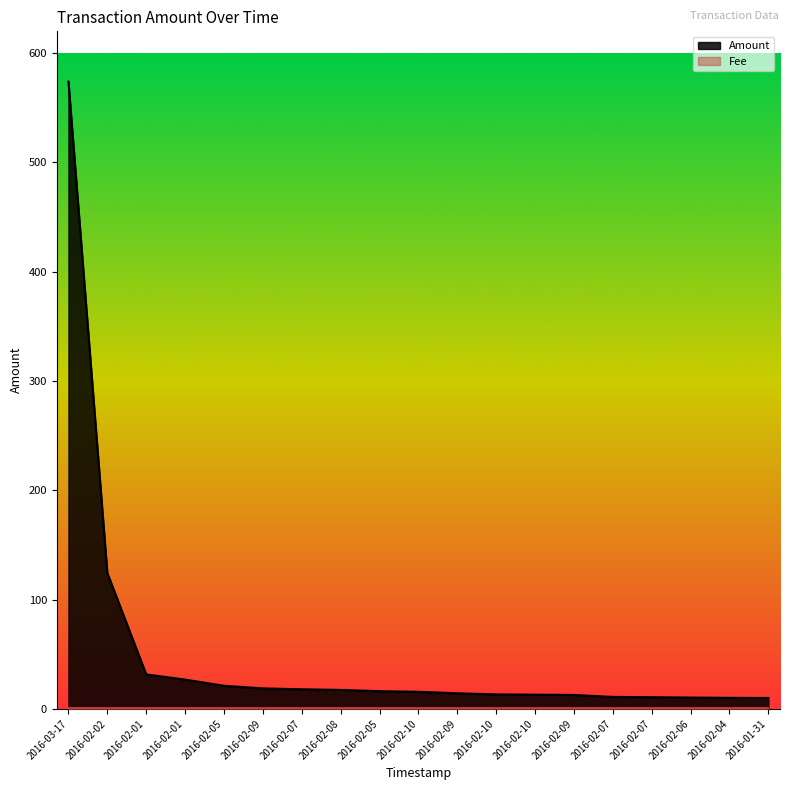

Rank the categories by value from lowest to highest.

2016-01-31, 2016-02-04, 2016-02-06, 2016-02-07, 2016-02-07, 2016-02-09, 2016-02-10, 2016-02-10, 2016-02-09, 2016-02-10, 2016-02-05, 2016-02-08, 2016-02-07, 2016-02-09, 2016-02-05, 2016-02-01, 2016-02-01, 2016-02-02, 2016-03-17